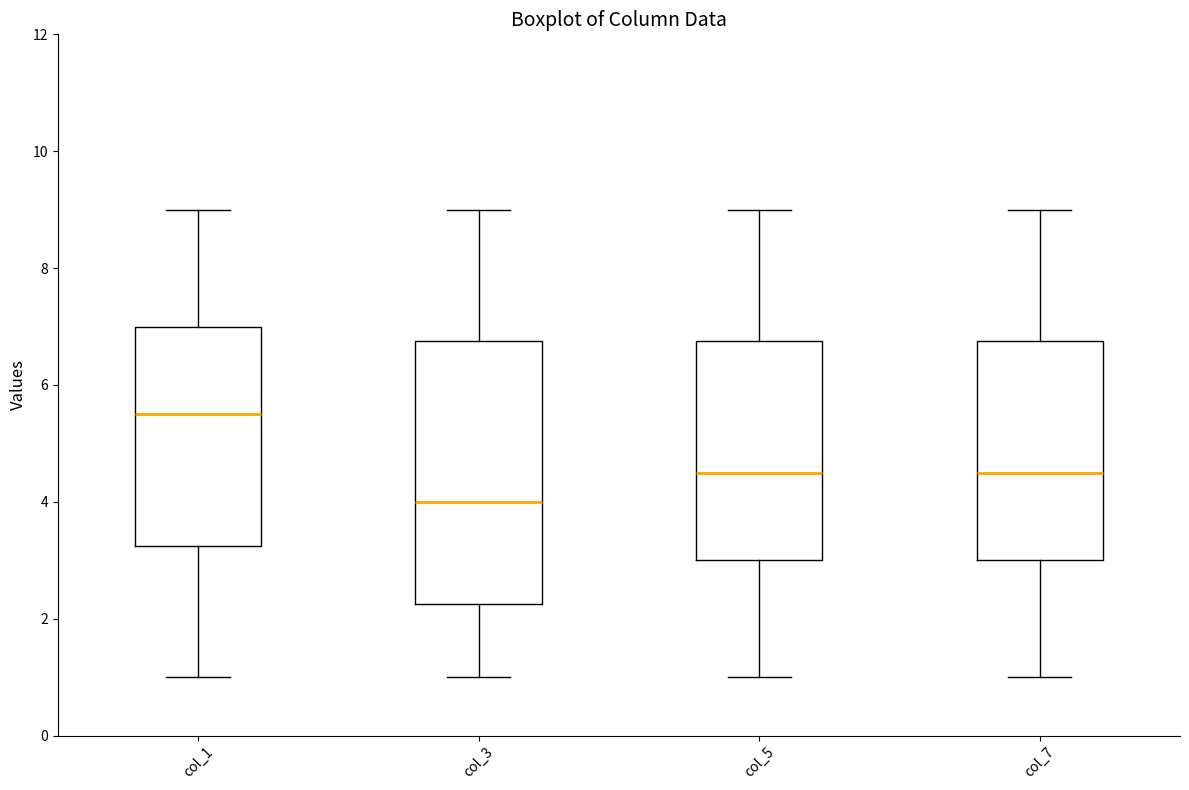

Where does the median line of the box for col_3 sit on the y-axis? The values are not printed on the chart, so give them approximately, as read against the axis.

4.0